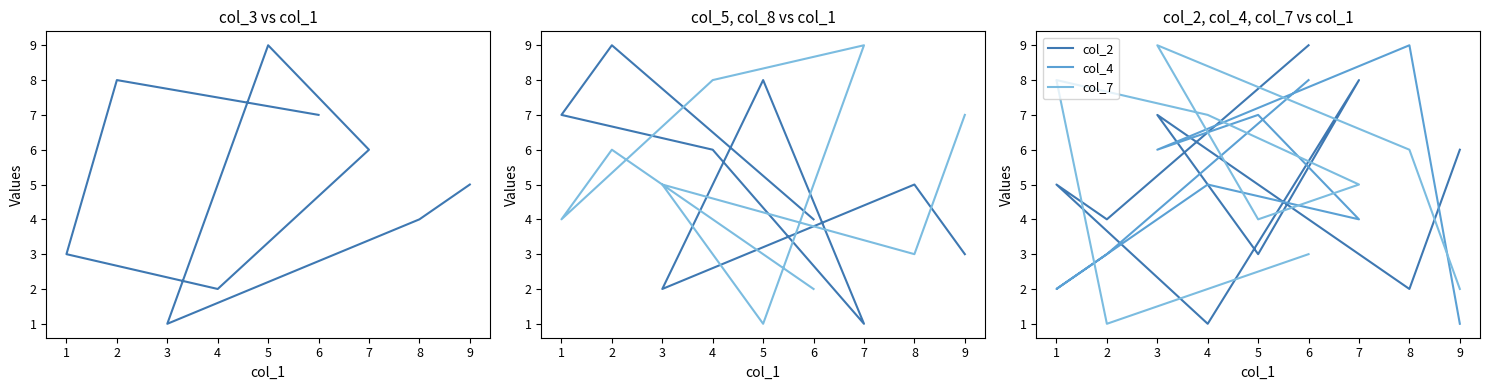

In col_7, how many points are lower than both neighbors (excluding endpoints)?

2